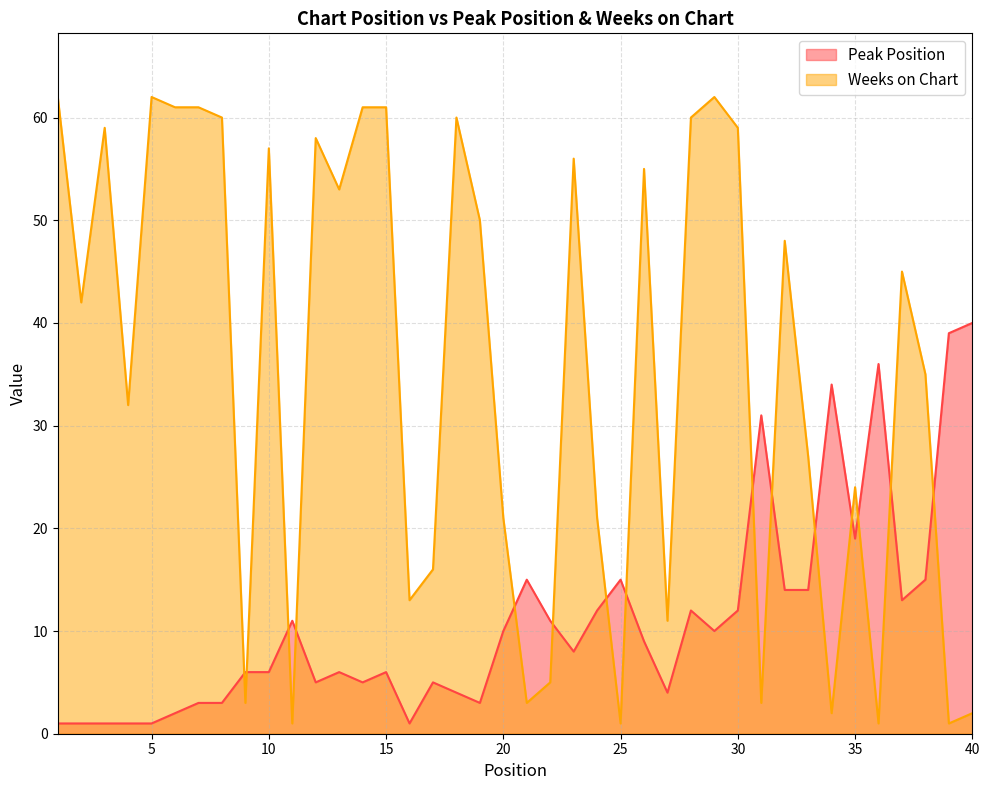

The Peak Position series shows 6 at 13. True or false?

True